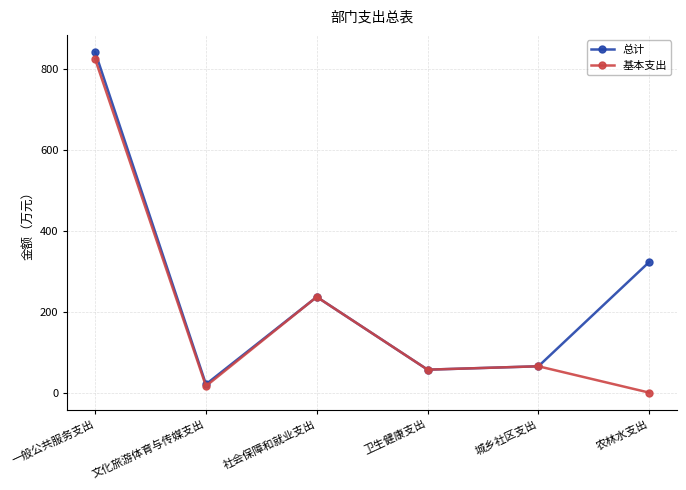

What is the label of the 2nd point from the left?

文化旅游体育与传媒支出